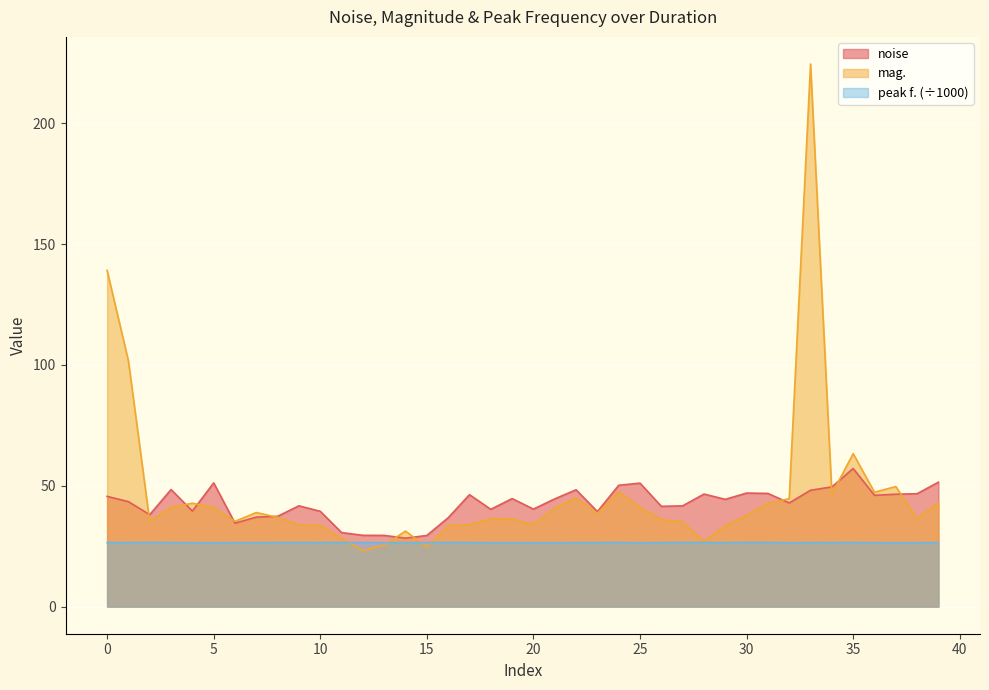

Is it true that peak f. equals 38.0 at 12?

False